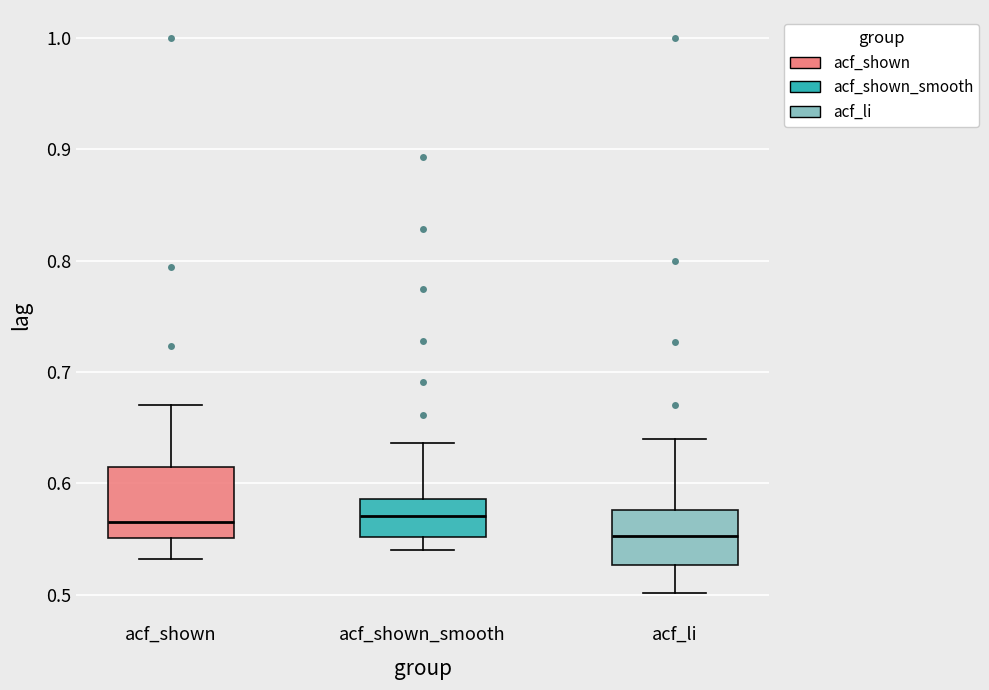

Reading left to right, read every box against the y-axis: the position of its median line, the range the box covers, and the ends of its whiskers. The values are not printed on the chart, so give them approximately, as read against the axis.

acf_shown: median 0.57, box 0.55 to 0.61, whiskers 0.53 to 0.67
acf_shown_smooth: median 0.57, box 0.55 to 0.59, whiskers 0.54 to 0.64
acf_li: median 0.55, box 0.53 to 0.58, whiskers 0.50 to 0.64